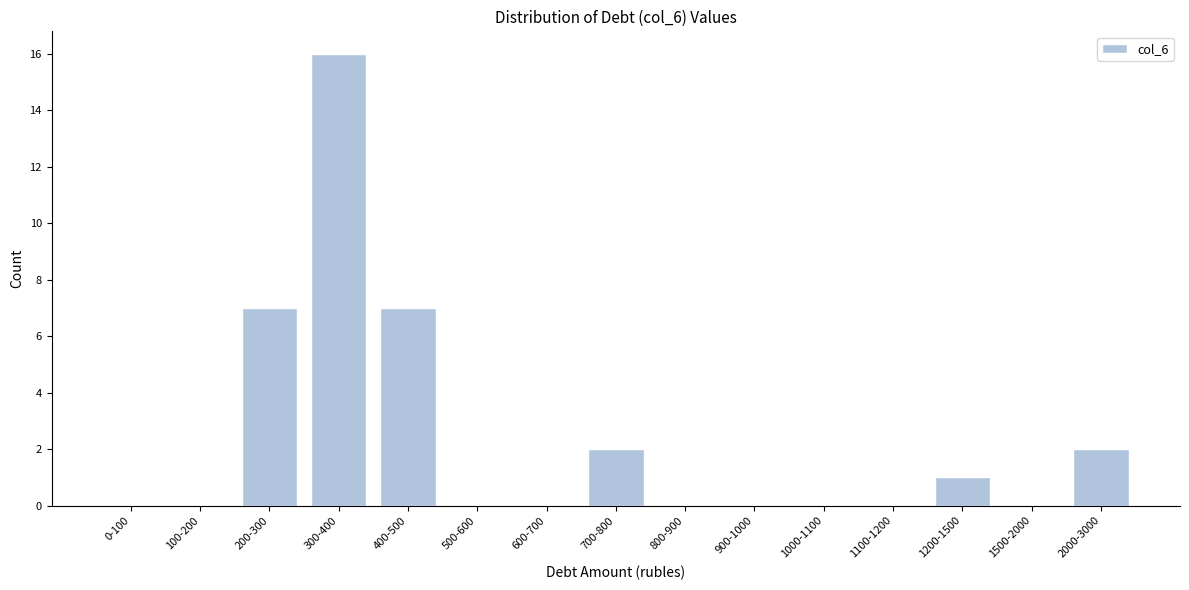

Reading left to right, extract all data points from this chart.

0-100=0	100-200=0	200-300=7	300-400=16	400-500=7	500-600=0	600-700=0	700-800=2	800-900=0	900-1000=0	1000-1100=0	1100-1200=0	1200-1500=1	1500-2000=0	2000-3000=2